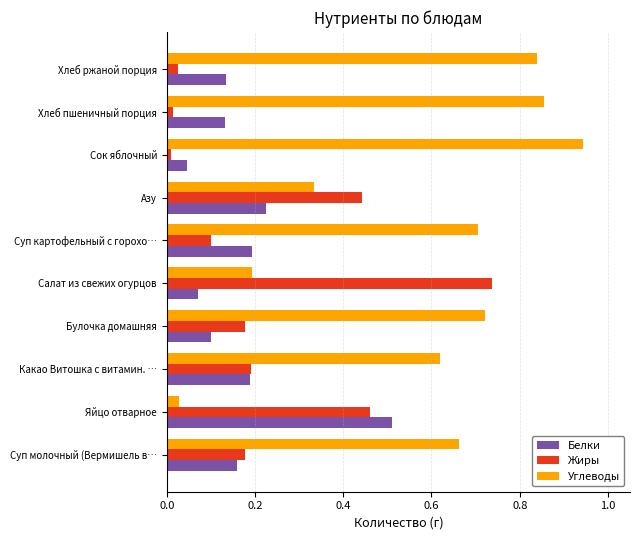

At which label does Углеводы reach its minimum?

Яйцо отварное